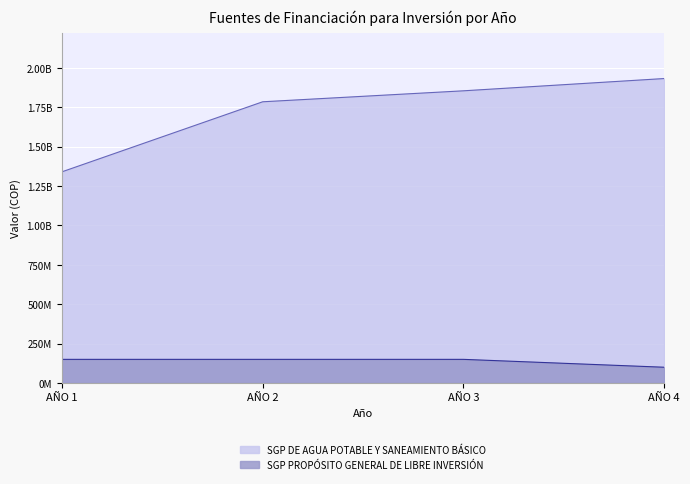

The value of SGP PROPÓSITO GENERAL DE LIBRE INVERSIÓN at AÑO 1 is 150000000. True or false?

True